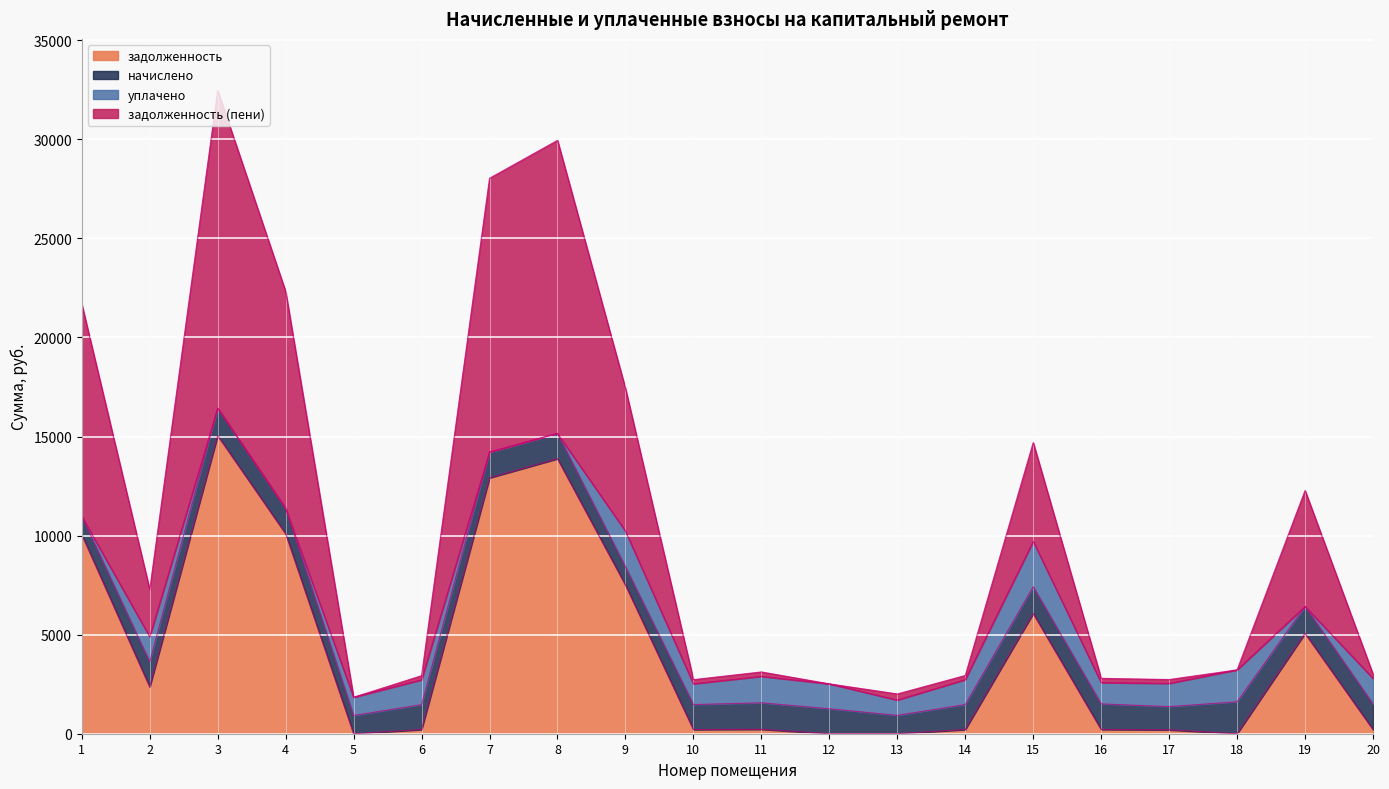

The value of задолженность at 12 is 5427.3. True or false?

False